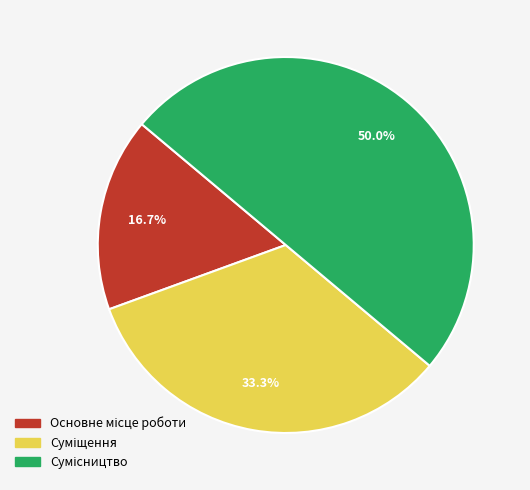

To the nearest percent, what percentage of the pie is Сумісництво?

50%